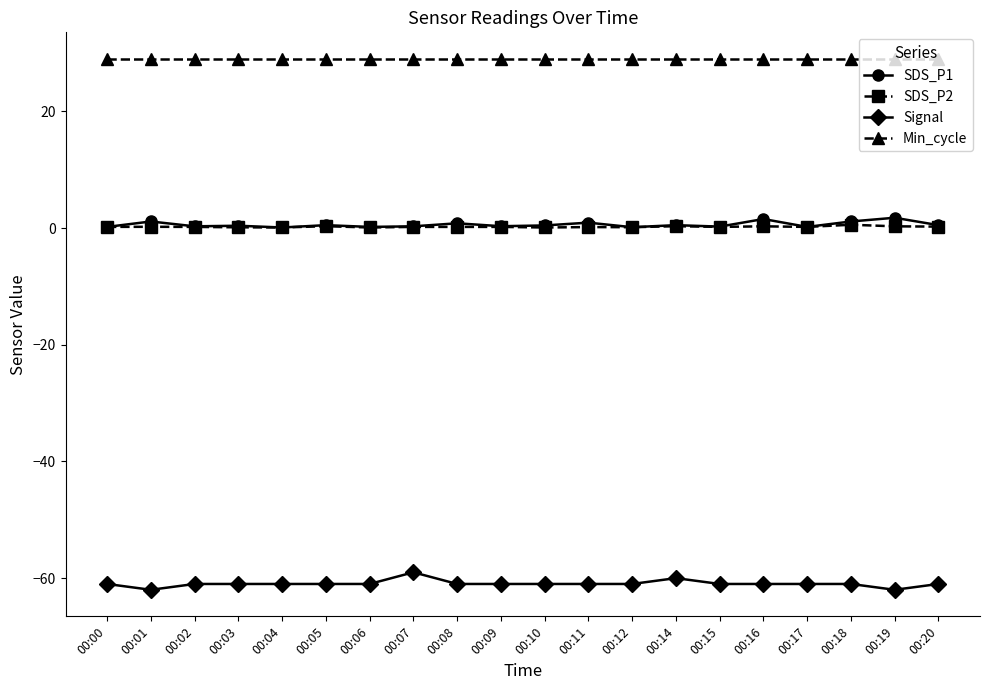

What is the lowest value of the Min_cycle series?

29.0